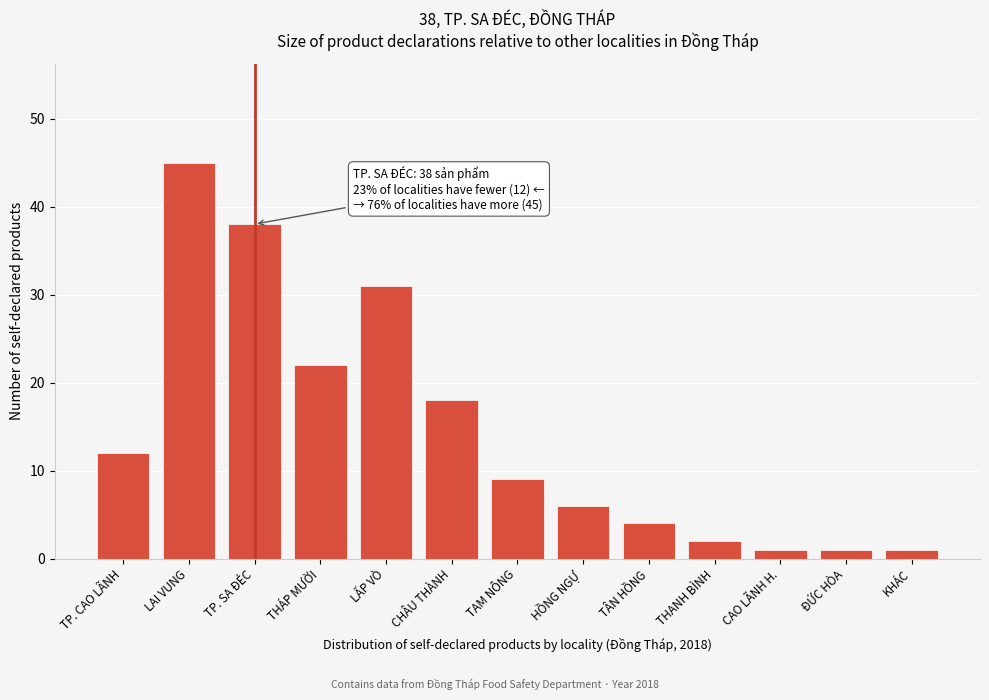

Reading left to right, transcribe all the data shown in this chart.

12	45	38	22	31	18	9	6	4	2	1	1	1